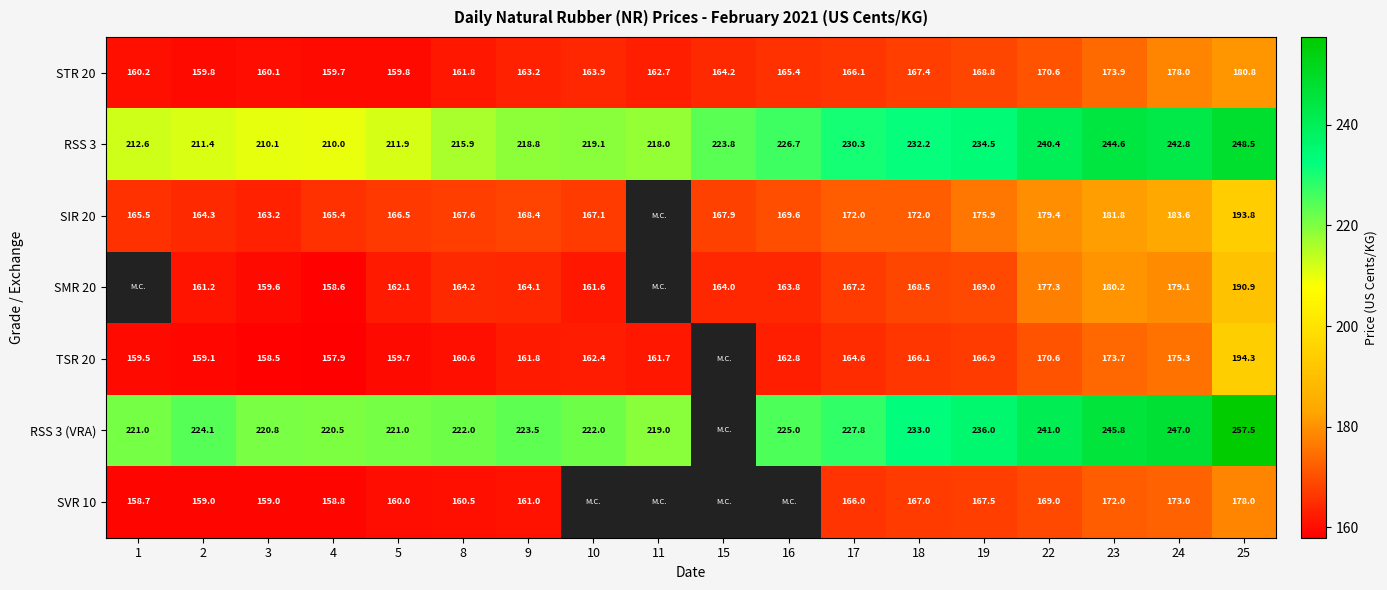

Is the value of STR 20 at 9 greater than the value of SVR 10 at 1?

Yes